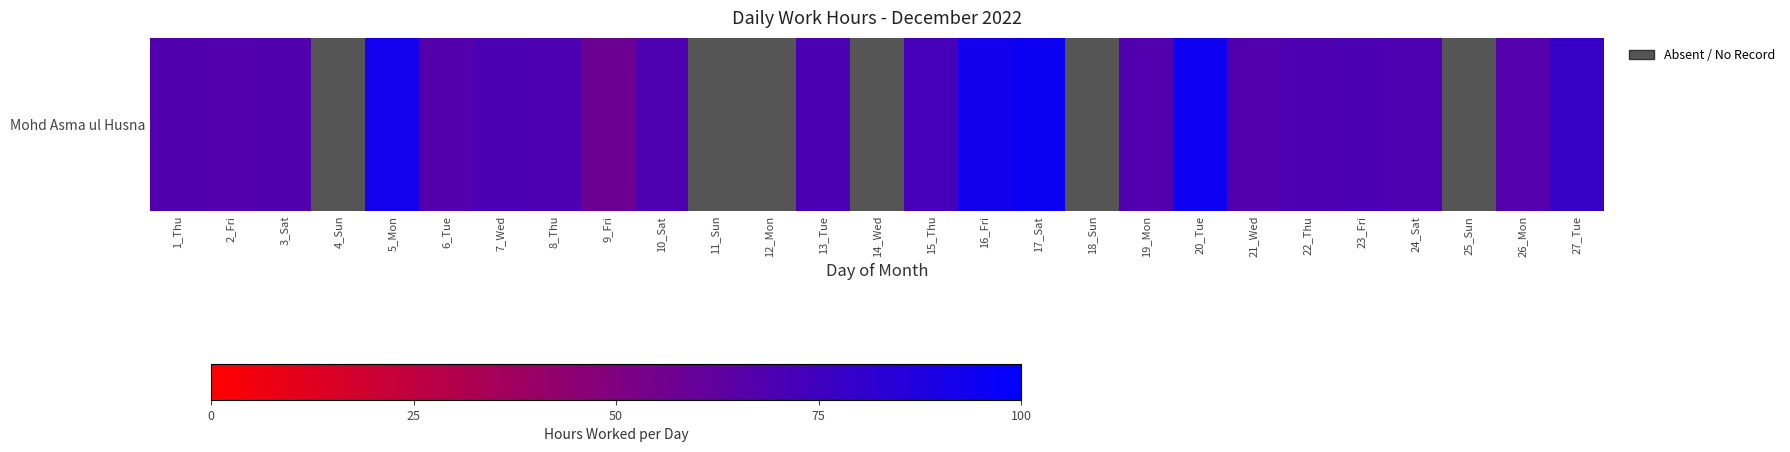

List the labels in order of value, smallest first.

26_Mon, 6_Tue, 2_Fri, 3_Sat, 1_Thu, 4_Sun, 9_Fri, 19_Mon, 21_Wed, 10_Sat, 24_Sat, 8_Thu, 22_Thu, 13_Tue, 7_Wed, 5_Mon, 11_Sun, 12_Mon, 14_Wed, 23_Fri, 15_Thu, 27_Tue, 16_Fri, 20_Tue, 17_Sat, 18_Sun, 25_Sun